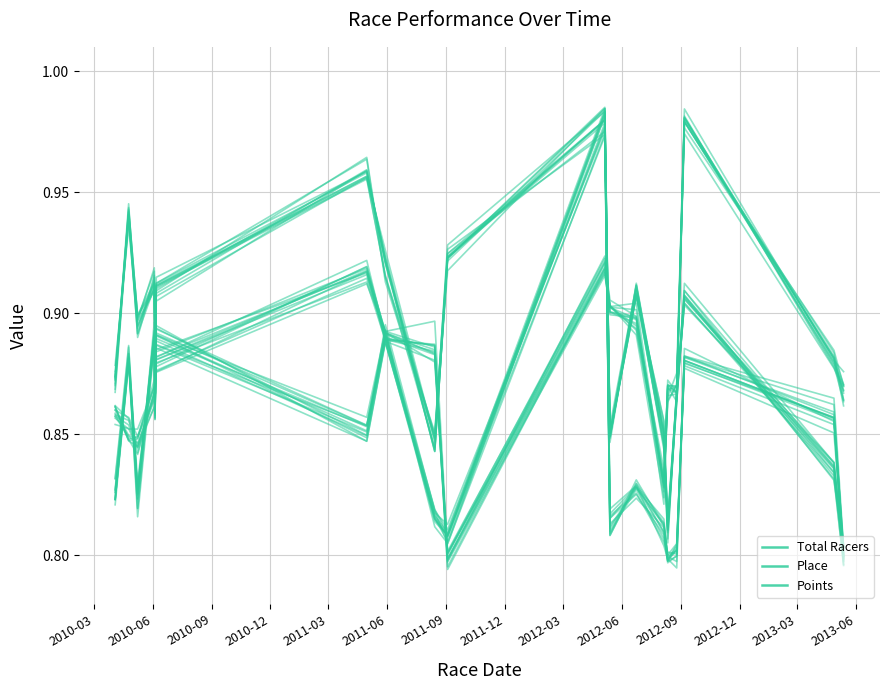

The value of Place at 18 is 0.6. True or false?

False